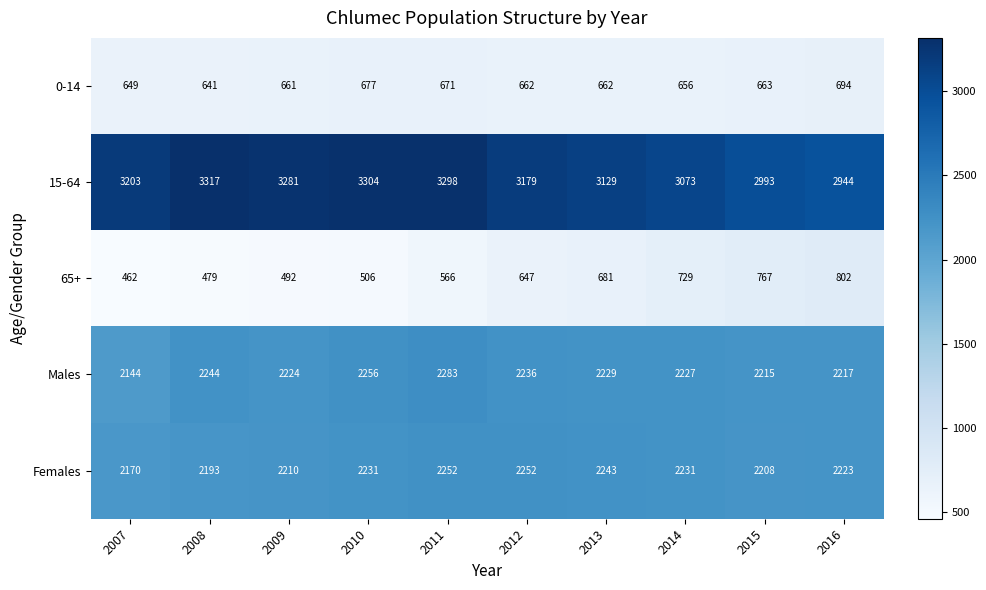

Where is Females nearest to the value 2211?

2009